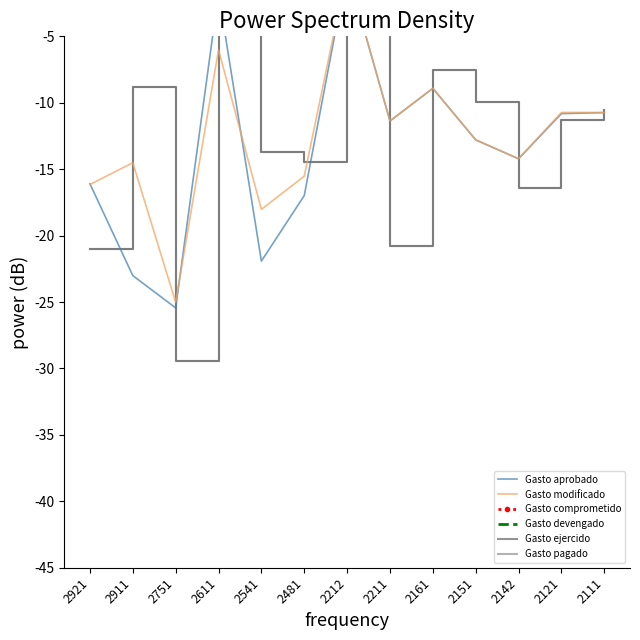

Reading left to right, transcribe all the data shown in this chart.

Gasto aprobado: -16.1	-23.0	-25.4	-1.7	-21.9	-17.0	0.0	-11.4	-8.9	-12.8	-14.2	-10.8	-10.7
Gasto modificado: -16.2	-14.5	-25.0	-6.0	-18.0	-15.5	0.0	-11.4	-8.9	-12.8	-14.2	-10.7	-10.7
Gasto comprometido: 0.0	0.0	0.0	0.0	0.0	0.0	0.0	0.0	0.0	0.0	0.0	0.0	0.0
Gasto devengado: 0.0	0.0	0.0	0.0	0.0	0.0	0.0	0.0	0.0	0.0	0.0	0.0	0.0
Gasto ejercido: -21.0	-8.8	-29.4	0.0	-13.7	-14.5	-1.8	-20.8	-7.6	-9.9	-16.4	-11.3	-10.5
Gasto pagado: -21.0	-8.8	-29.4	0.0	-13.7	-14.5	-1.8	-20.8	-7.6	-9.9	-16.4	-11.3	-10.5